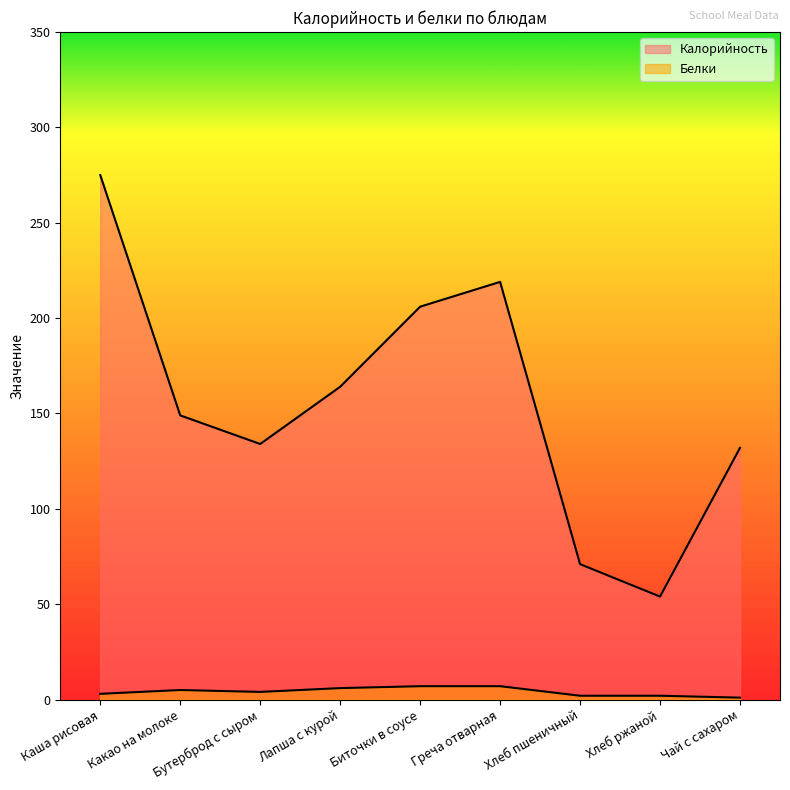

Read the Белки value at Биточки в соусе.

7